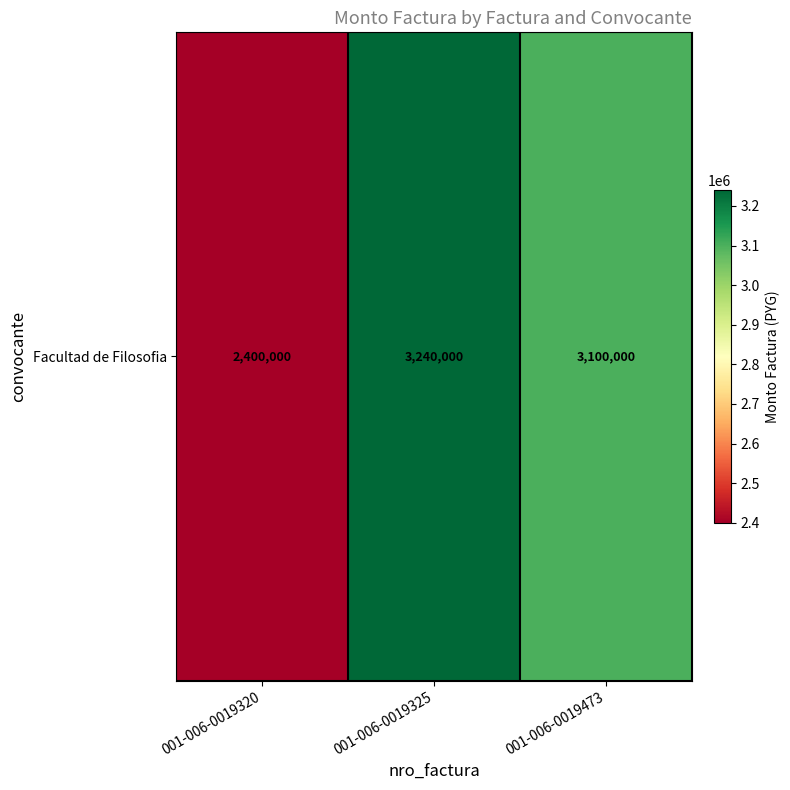

Approximately how many times larger is the value at 001-006-0019473 compared to 001-006-0019320?

1.3